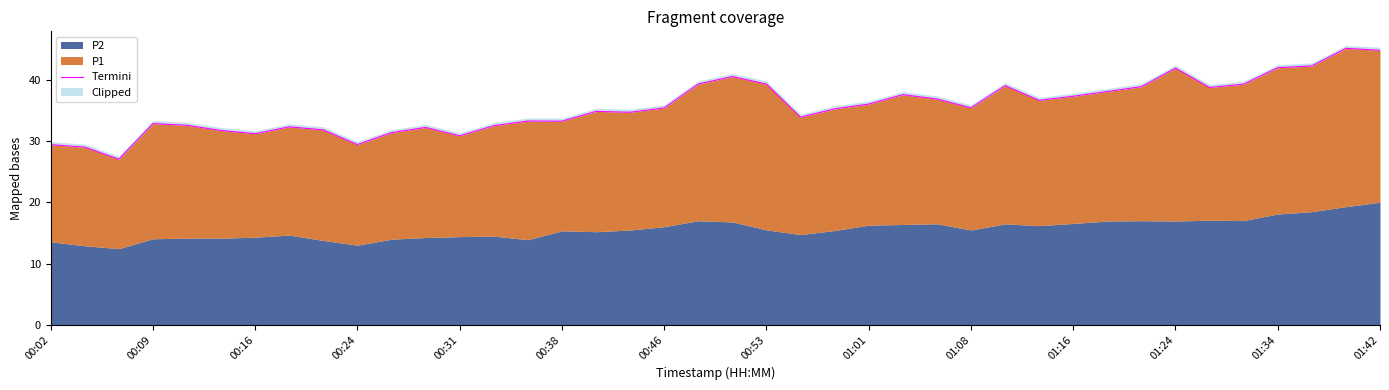

True or false: the data shows 62.3 at 26.

False